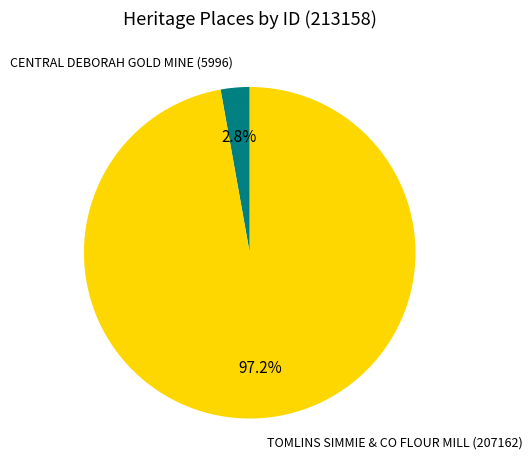

What percentage is the TOMLINS SIMMIE & CO FLOUR MILL slice, to the nearest percent?

97%